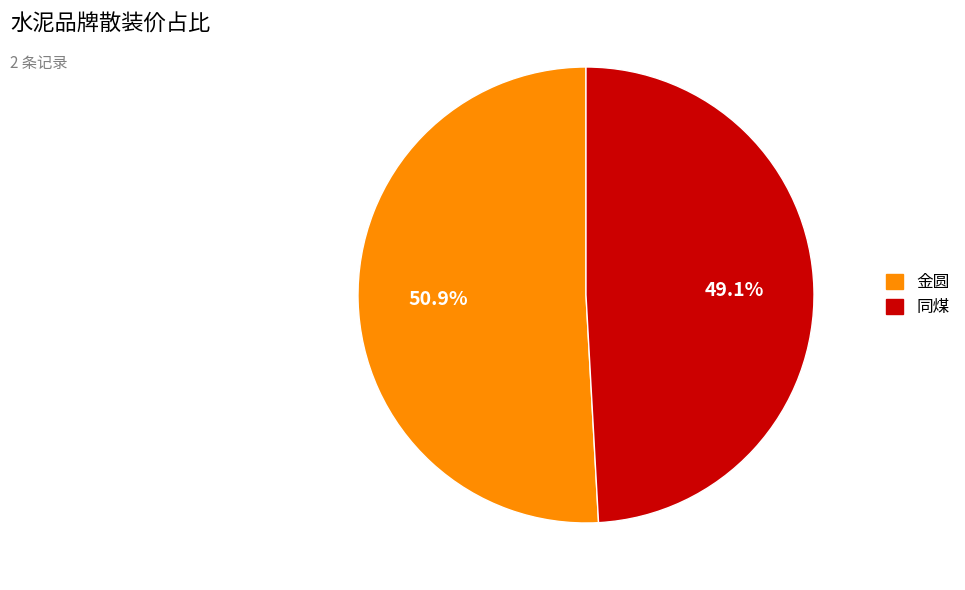

How many slices are in this pie chart?

2